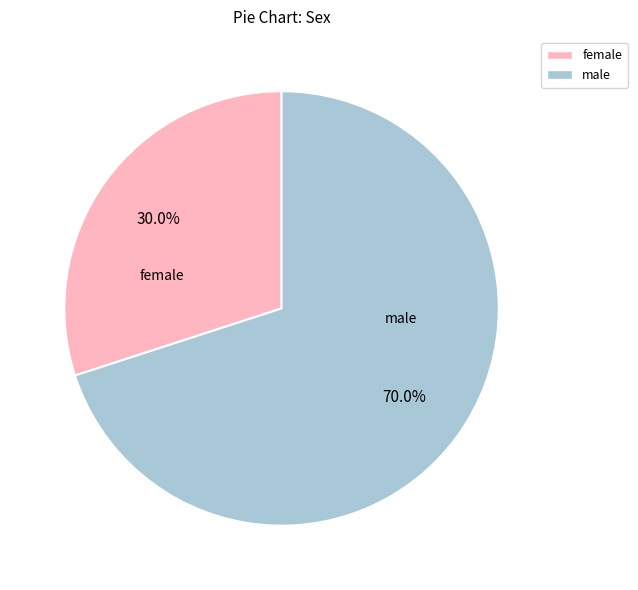

Does any single category account for the majority?

Yes